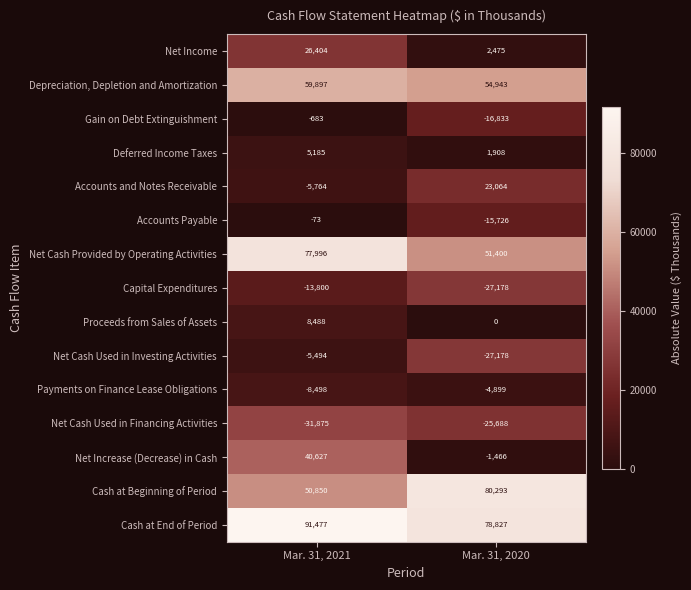

The Payments on Finance Lease Obligations series shows -1715 at Mar. 31, 2020. True or false?

False